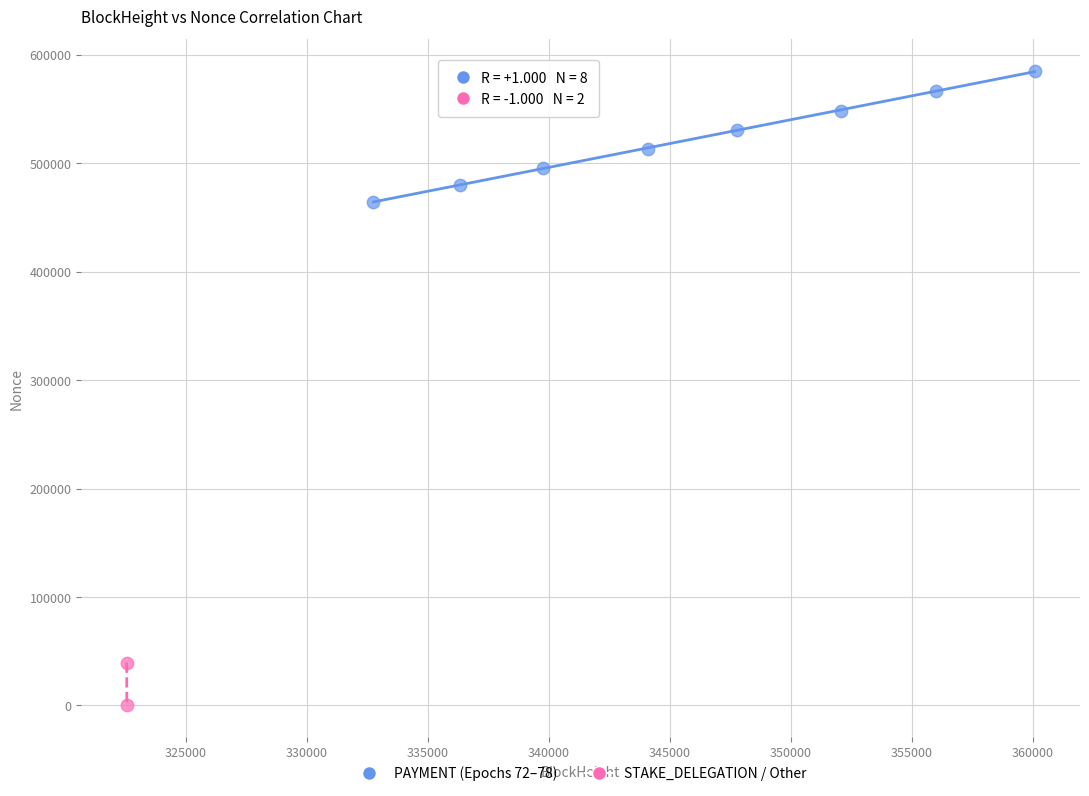

What are all the series names shown in the legend?

PAYMENT (Epochs 72–78), STAKE_DELEGATION / Other